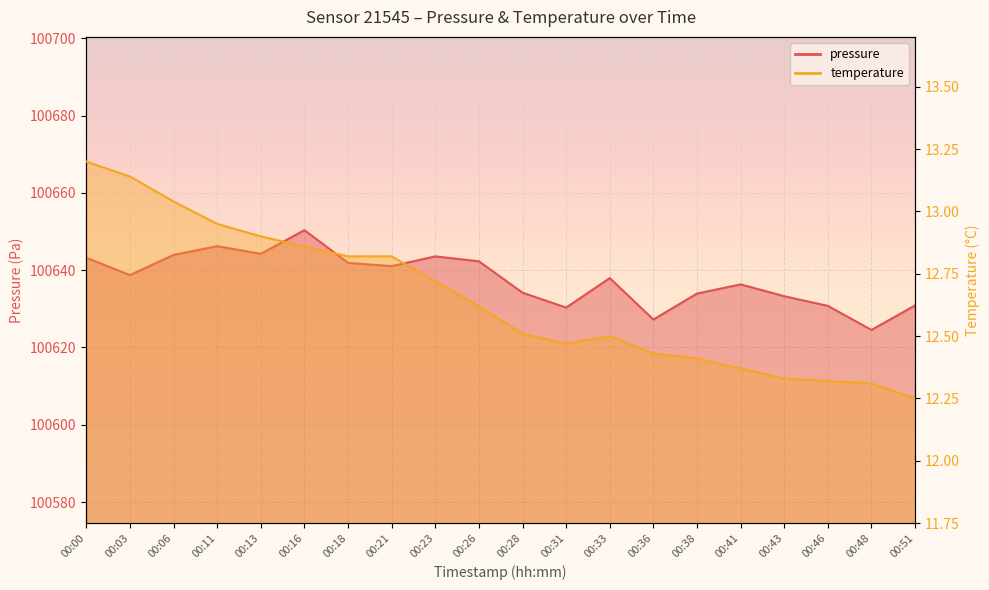

Which category has the highest value in the pressure series?

00:16